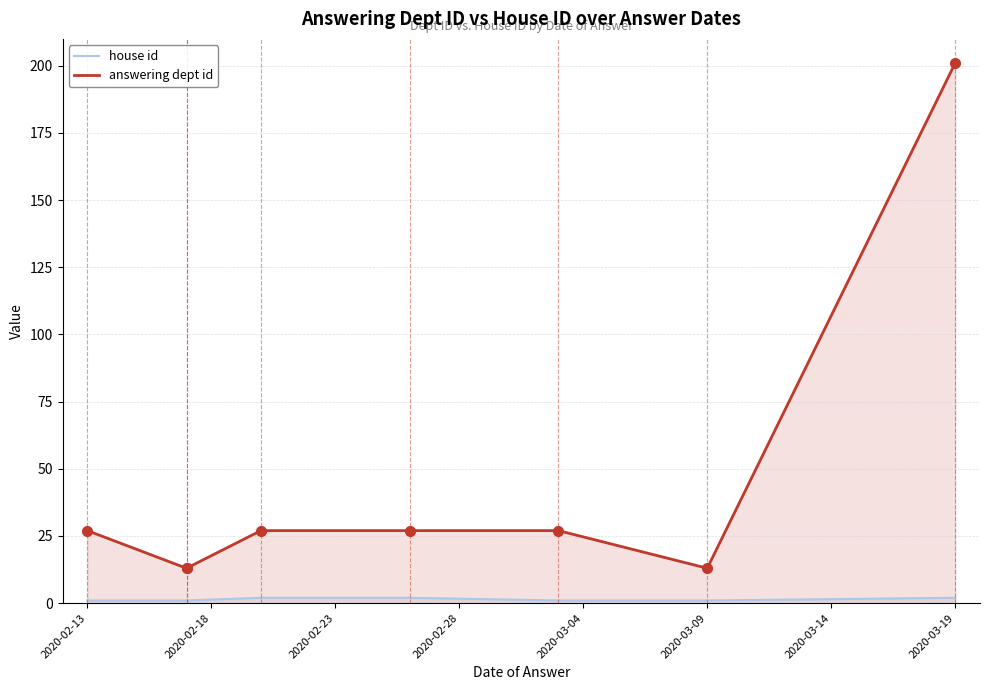

At which category is the sum across all series the highest?

2020-03-19